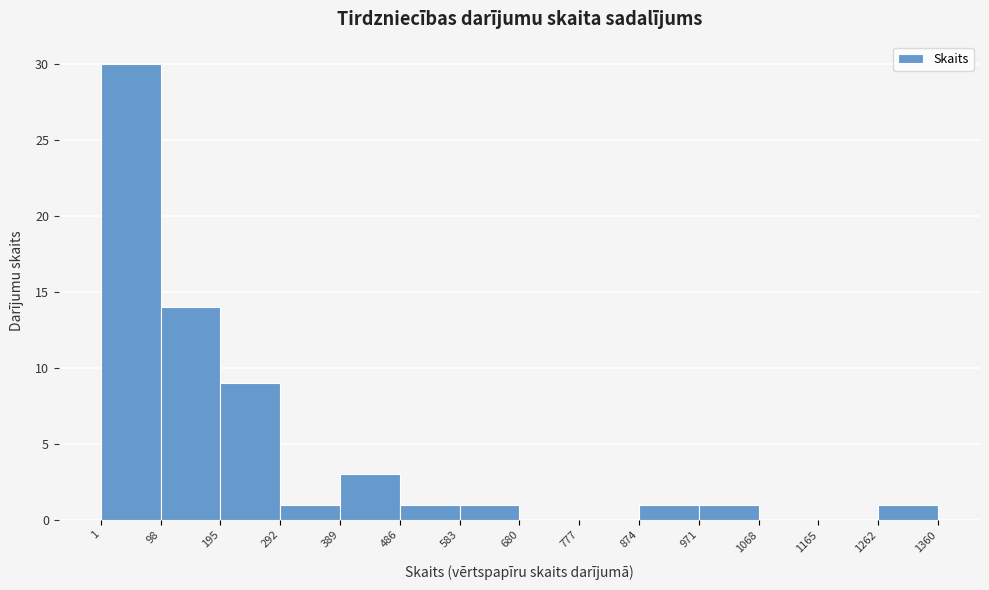

Which range on the x-axis has the tallest bar?

1 to 98